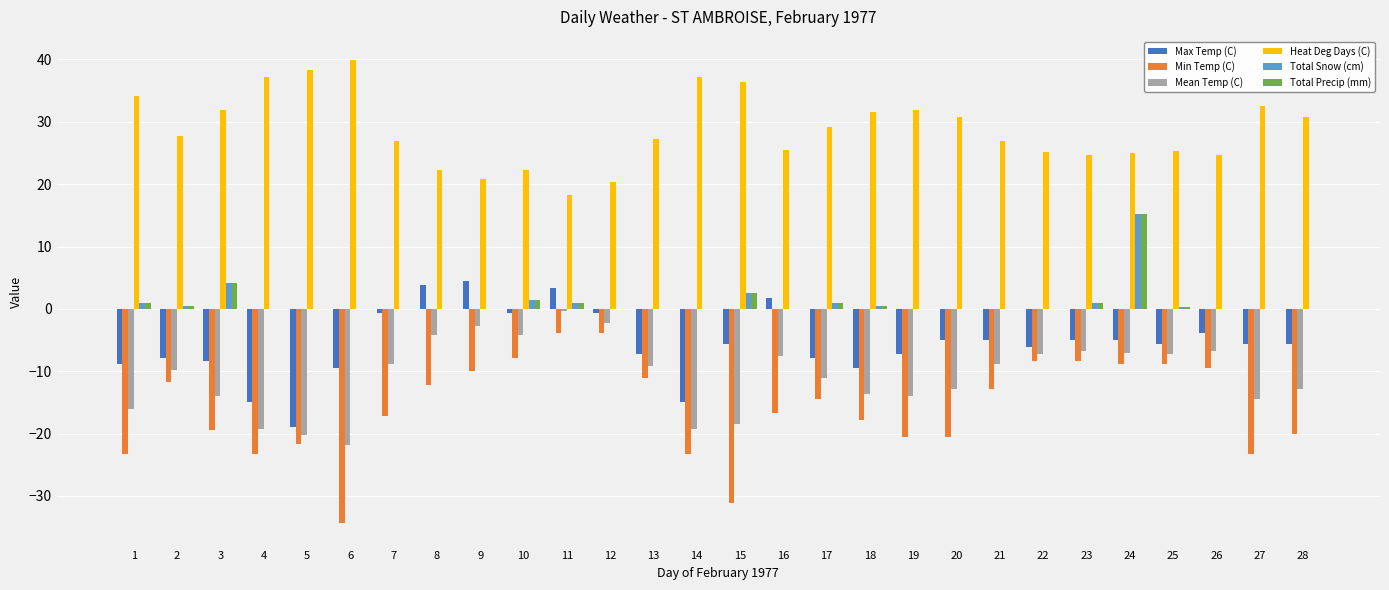

What is the spread (max minus min) of values at 4?

60.5